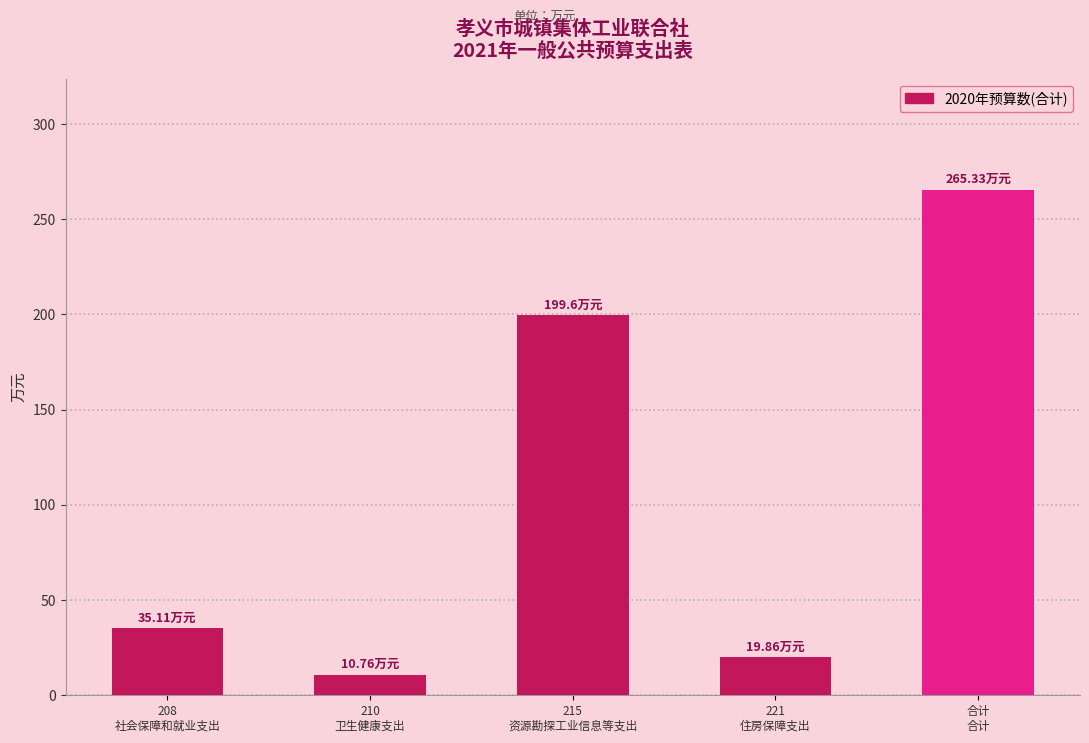

What is the sum of all values?

530.7